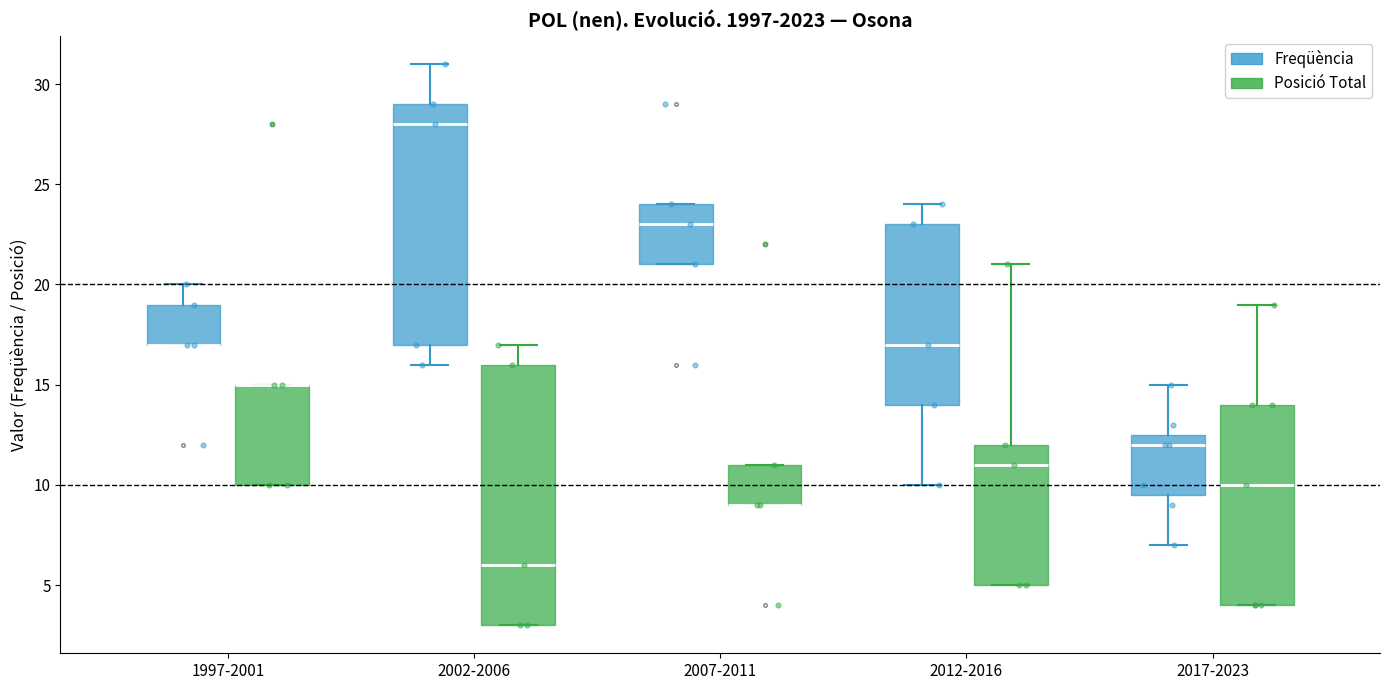

Which box is the tallest, from its lower edge to its upper edge?

2002-2006 (Posició Total)